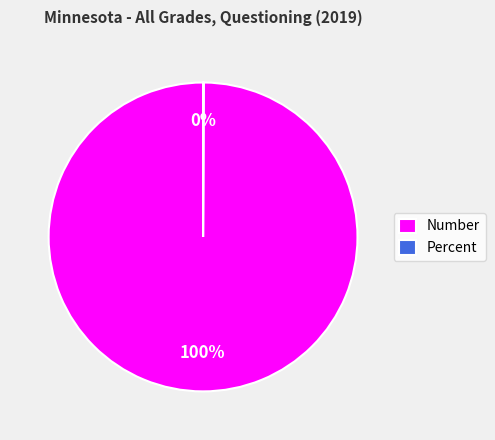

Which category has the biggest portion of the pie?

Number